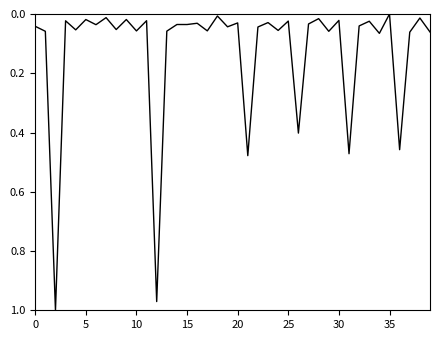

Is this an area chart (filled region under the line)?

No